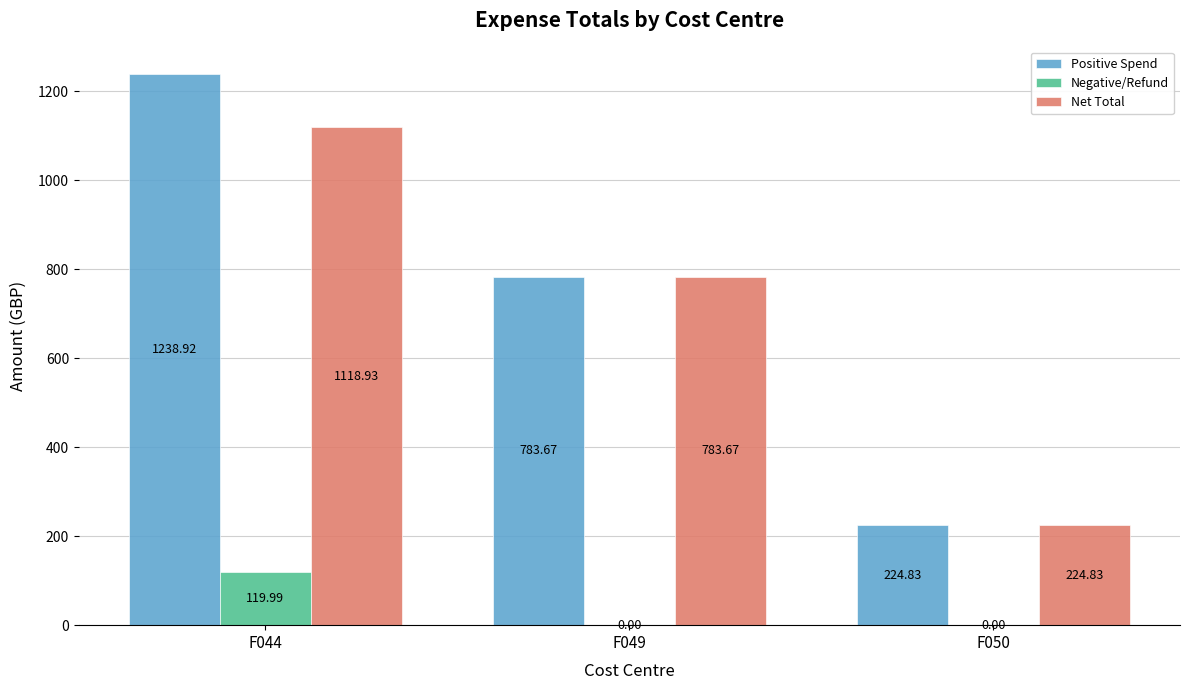

At which category is the sum across all series the highest?

F044